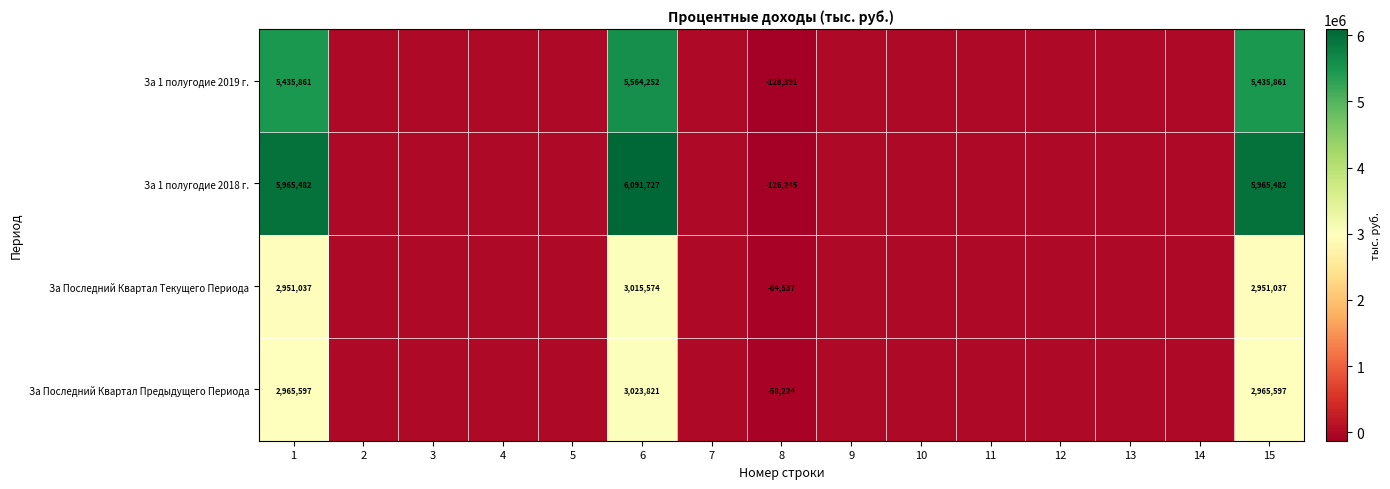

The За Последний Квартал Предыдущего Периода series shows 2965597 at 15. True or false?

True